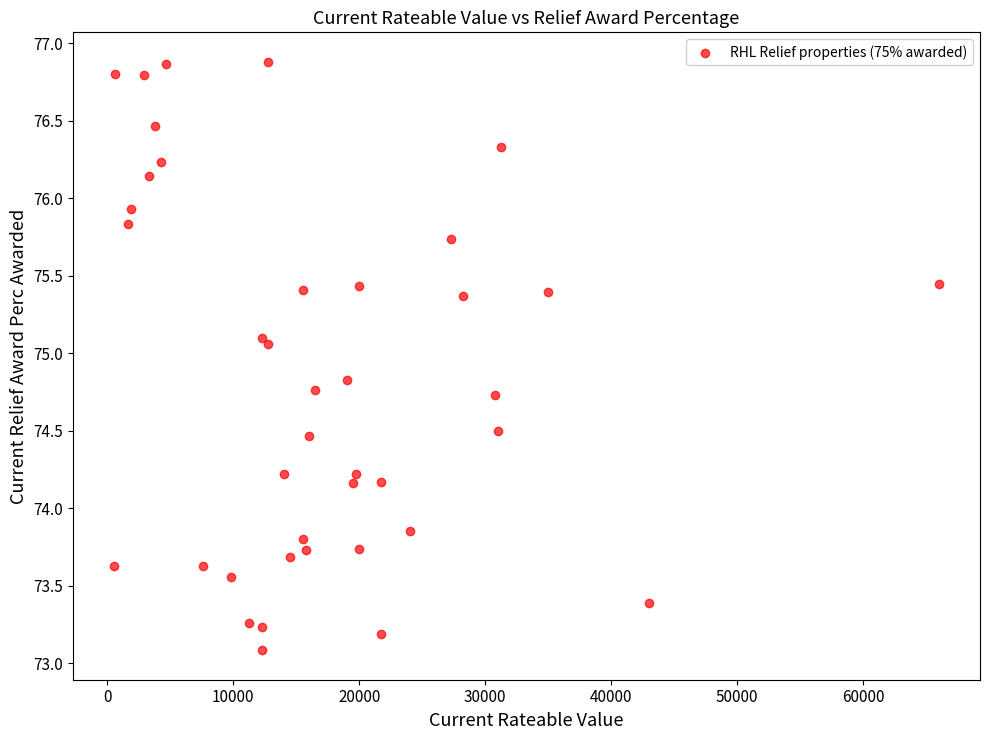

What is the range of Y values (max minus min)?

3.8